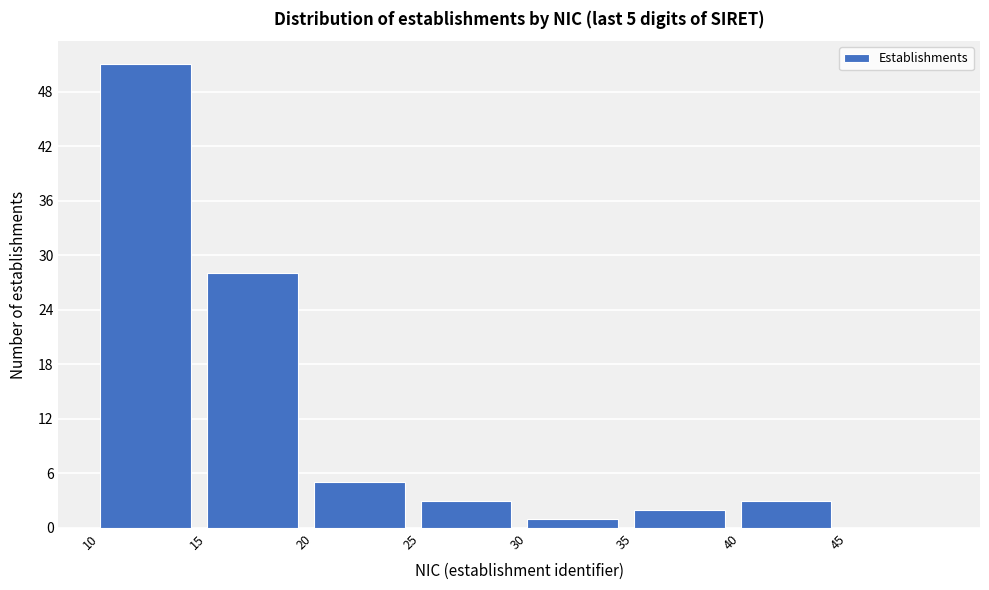

Over which range of the x-axis is the bar tallest?

10 to 15